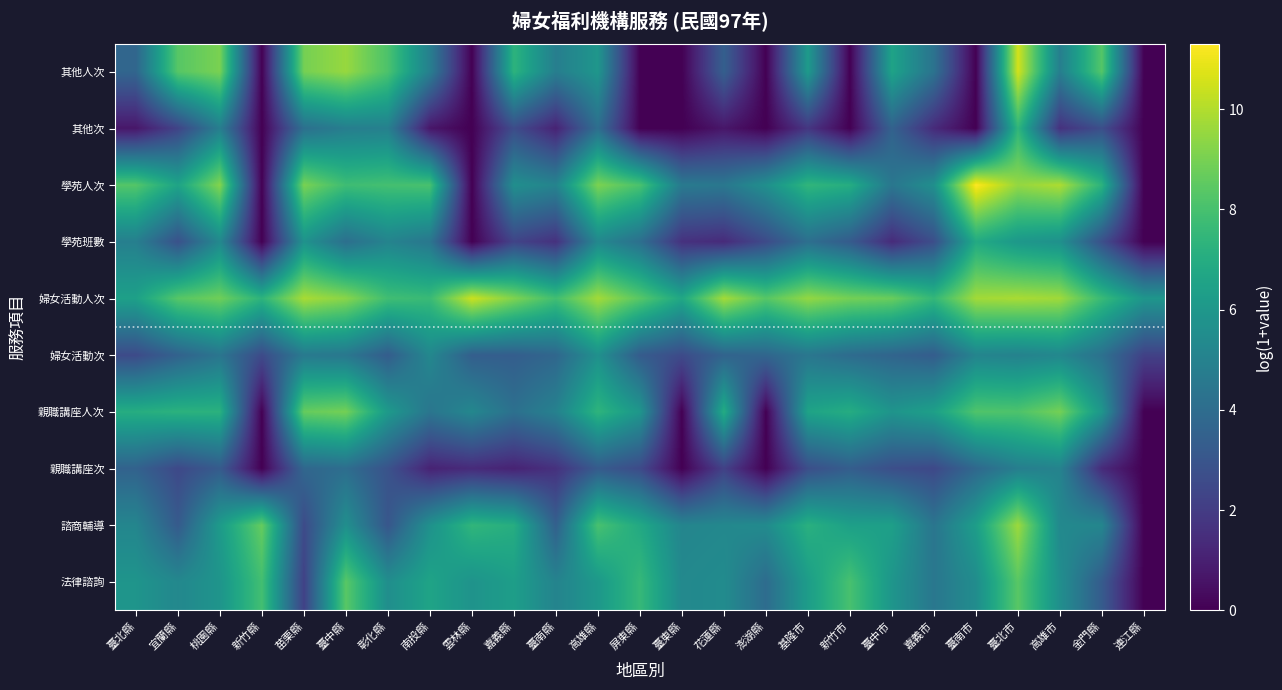

At which category is the sum across all series the highest?

臺北市